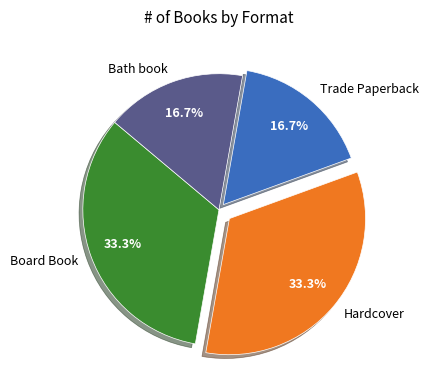

Between Hardcover and Trade Paperback, which is larger?

Hardcover